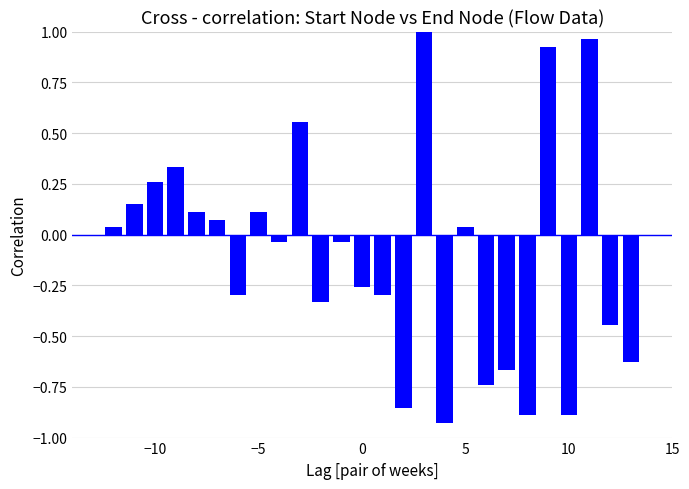

What is the difference between the maximum and minimum values?

1.9